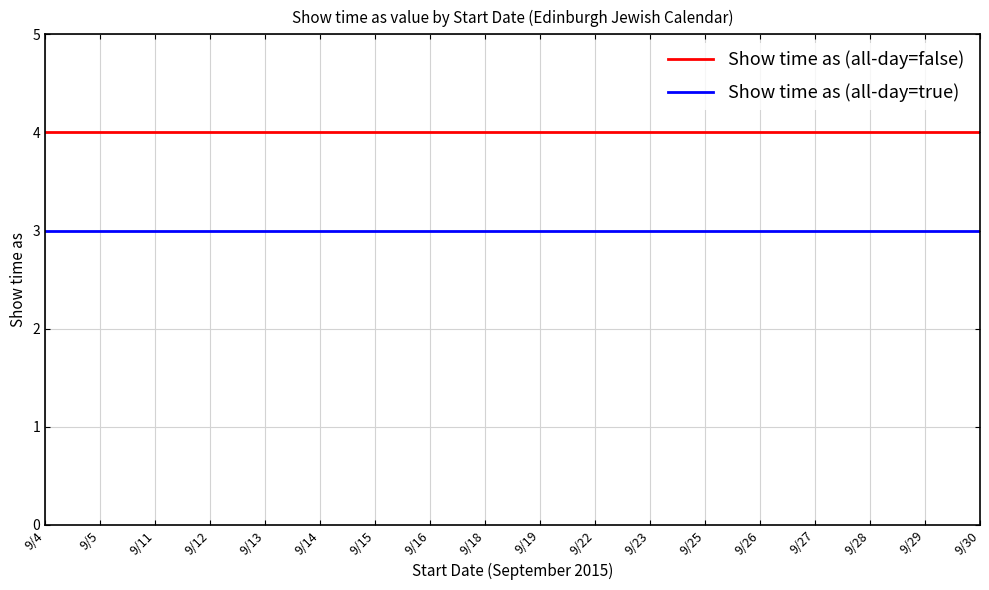

True or false: Show time as (all-day=true) and Show time as (all-day=false) intersect in this chart.

False